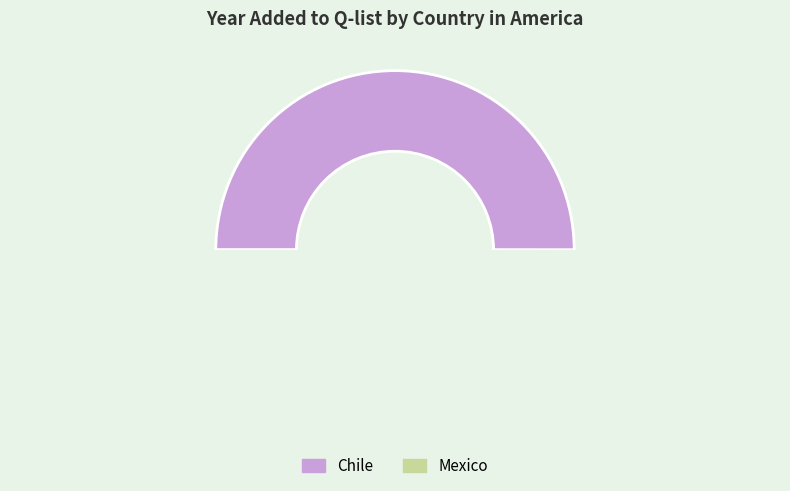

Between Chile and Mexico, which is larger?

Chile